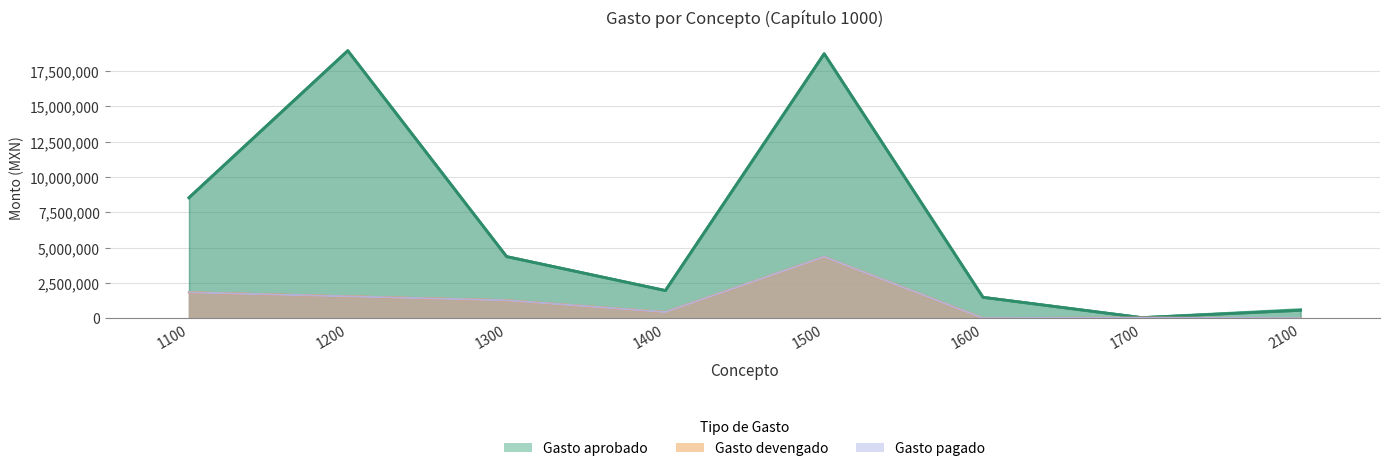

What is the difference between the highest and lowest values at 1700?

12901